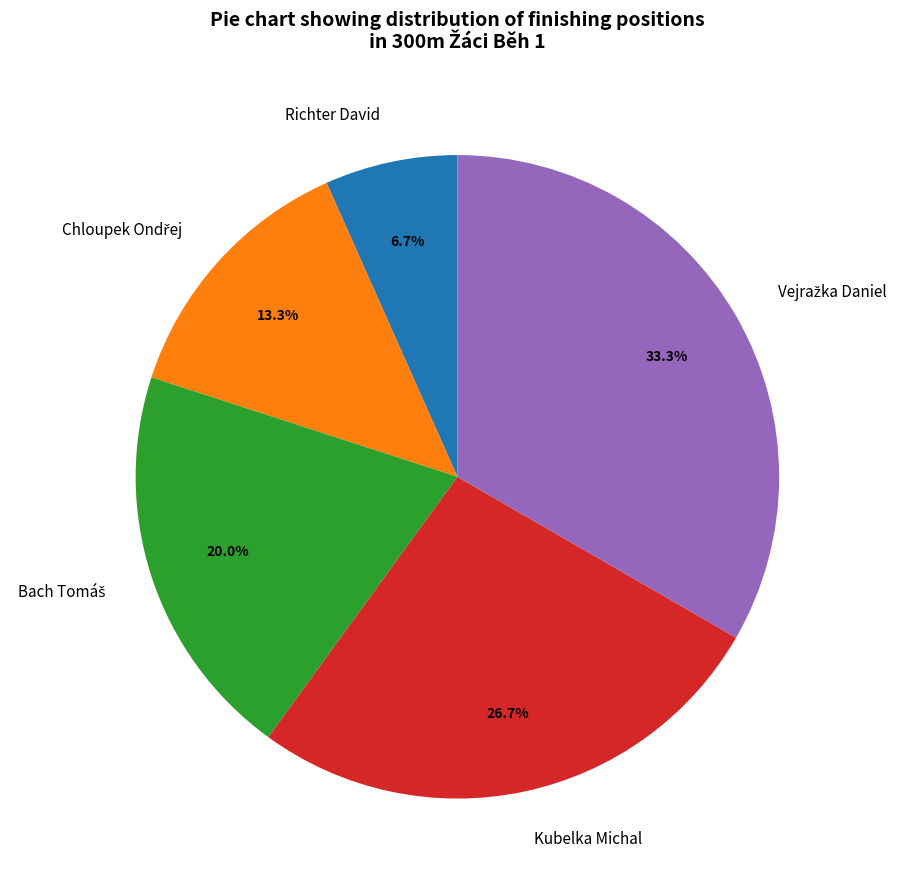

To the nearest percent, what is the average slice percentage?

20%